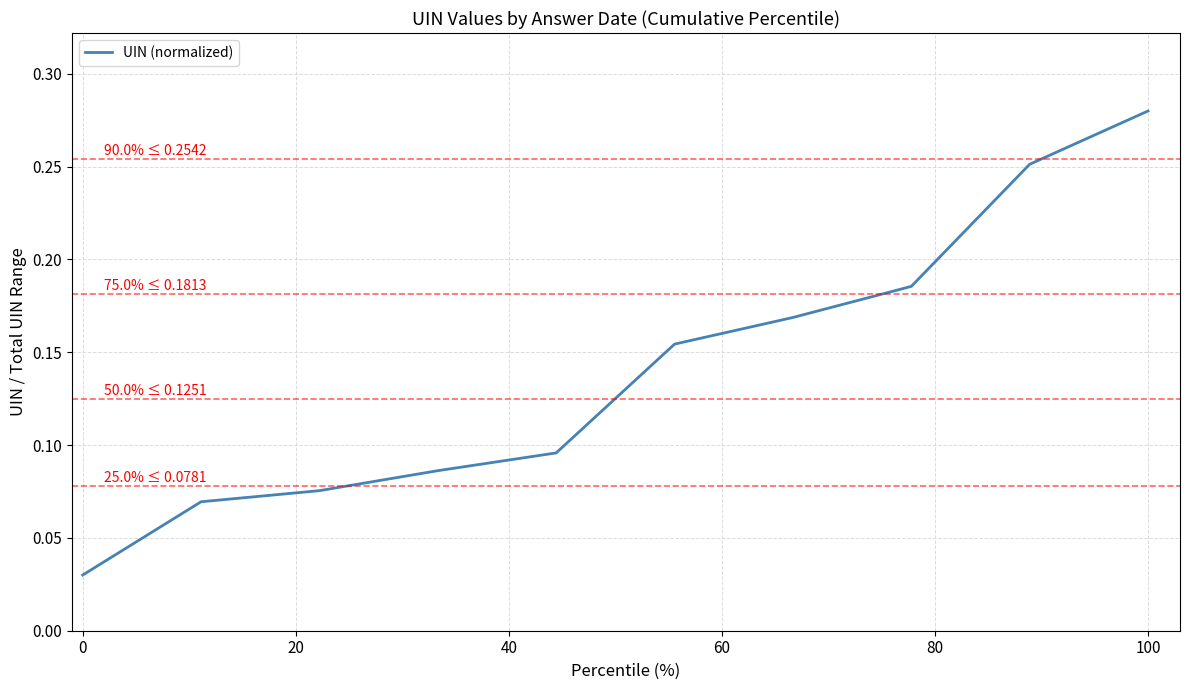

At which category does the chart reach its peak across all series?

100